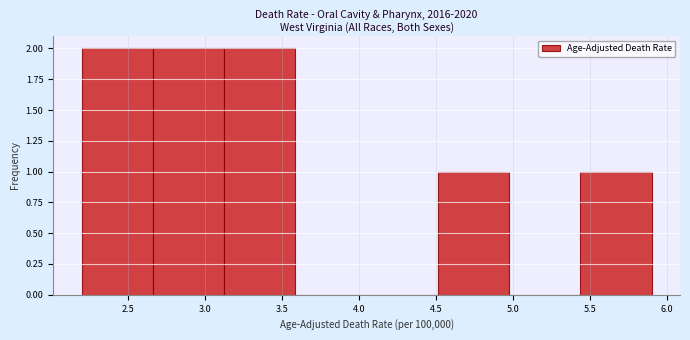

Reading left to right, transcribe this chart: for each bar, give the range it covers on the x-axis and its height. Neither the bar edges nor the heights are printed on the chart, so give them approximately, as read against the axes.

2.20 to 2.65: 2
2.65 to 3.15: 2
3.15 to 3.60: 2
3.60 to 4.05: 0
4.05 to 4.50: 0
4.50 to 5.00: 1
5.00 to 5.45: 0
5.45 to 5.90: 1